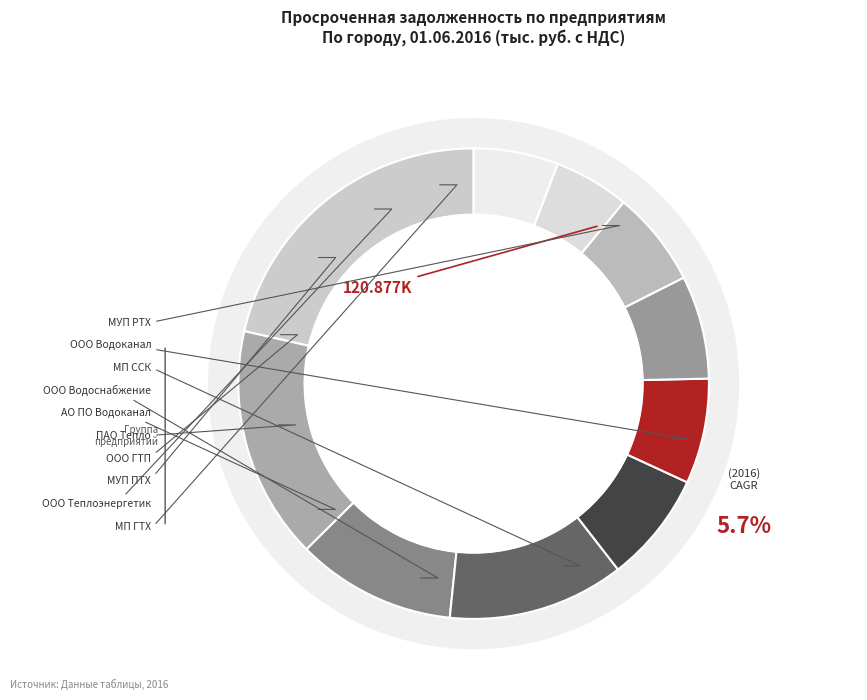

What is the ratio of the value at МУП ПТХ
Прокопьевск to the value at МП ГТХ
Киселевск?

1.1